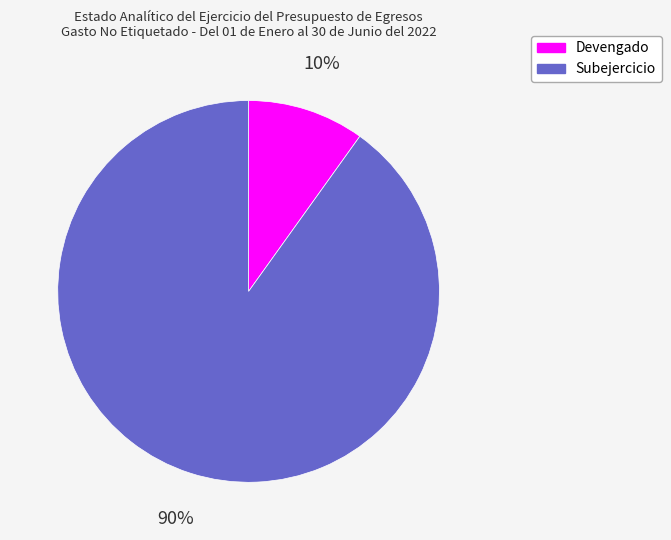

The Devengado slice represents 16% of the pie. True or false?

False